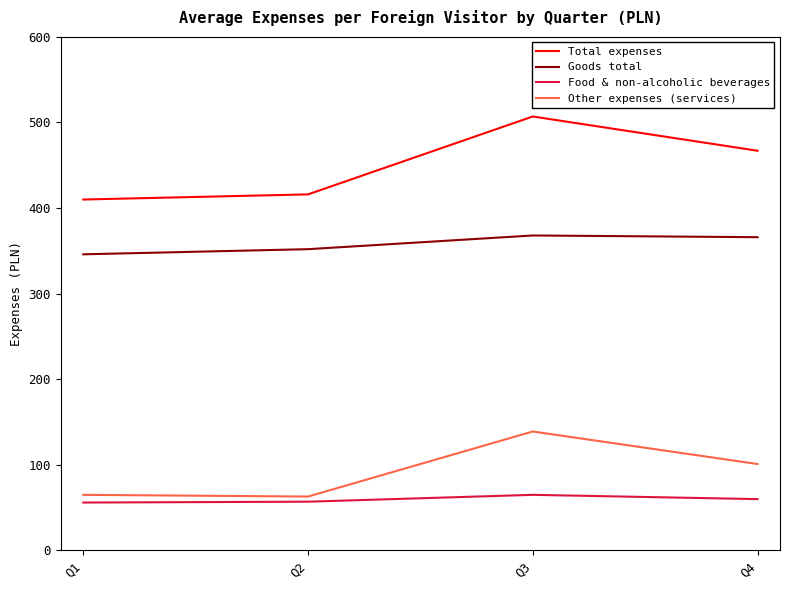

The value of Goods total at Q2 is 138. True or false?

False